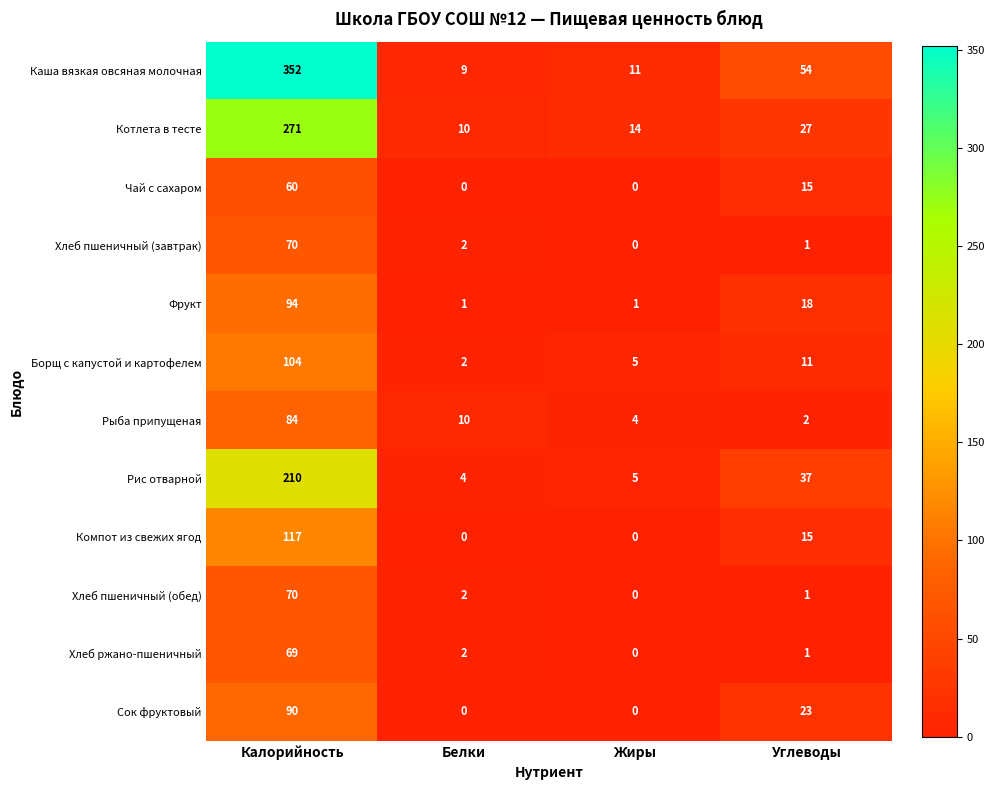

What is the difference between the second highest and second lowest values in the Рыба припущеная series?

6